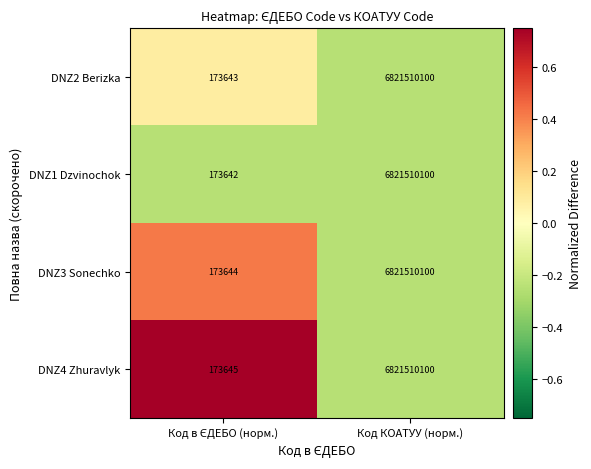

Reading right to left, what are all the values shown in this chart?

DNZ2 Berizka: 6821510100	173643
DNZ1 Dzvinochok: 6821510100	173642
DNZ3 Sonechko: 6821510100	173644
DNZ4 Zhuravlyk: 6821510100	173645